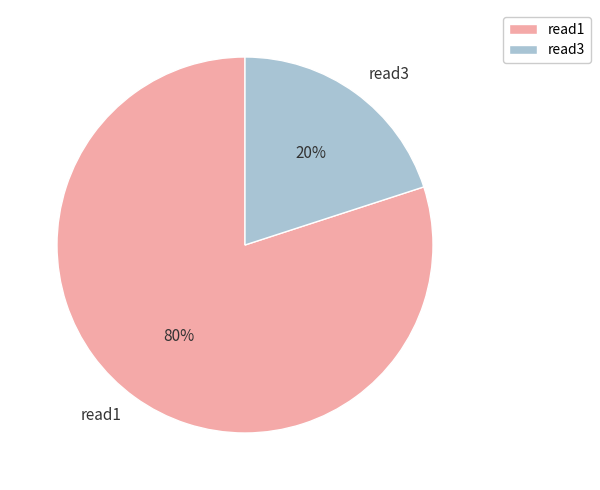

Combined, do read1 and read3 account for over 50%?

Yes